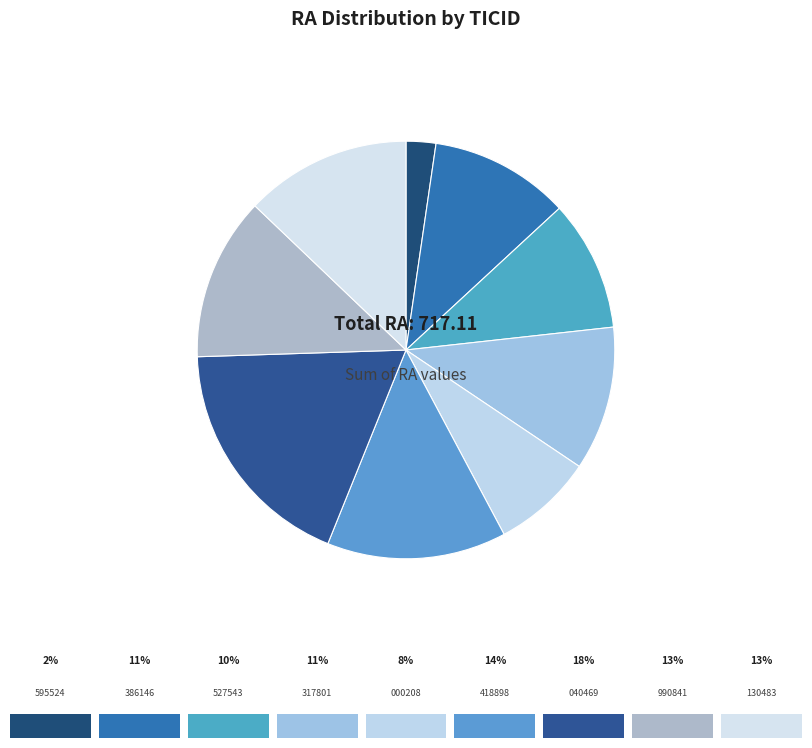

Count the number of slices in the pie.

9